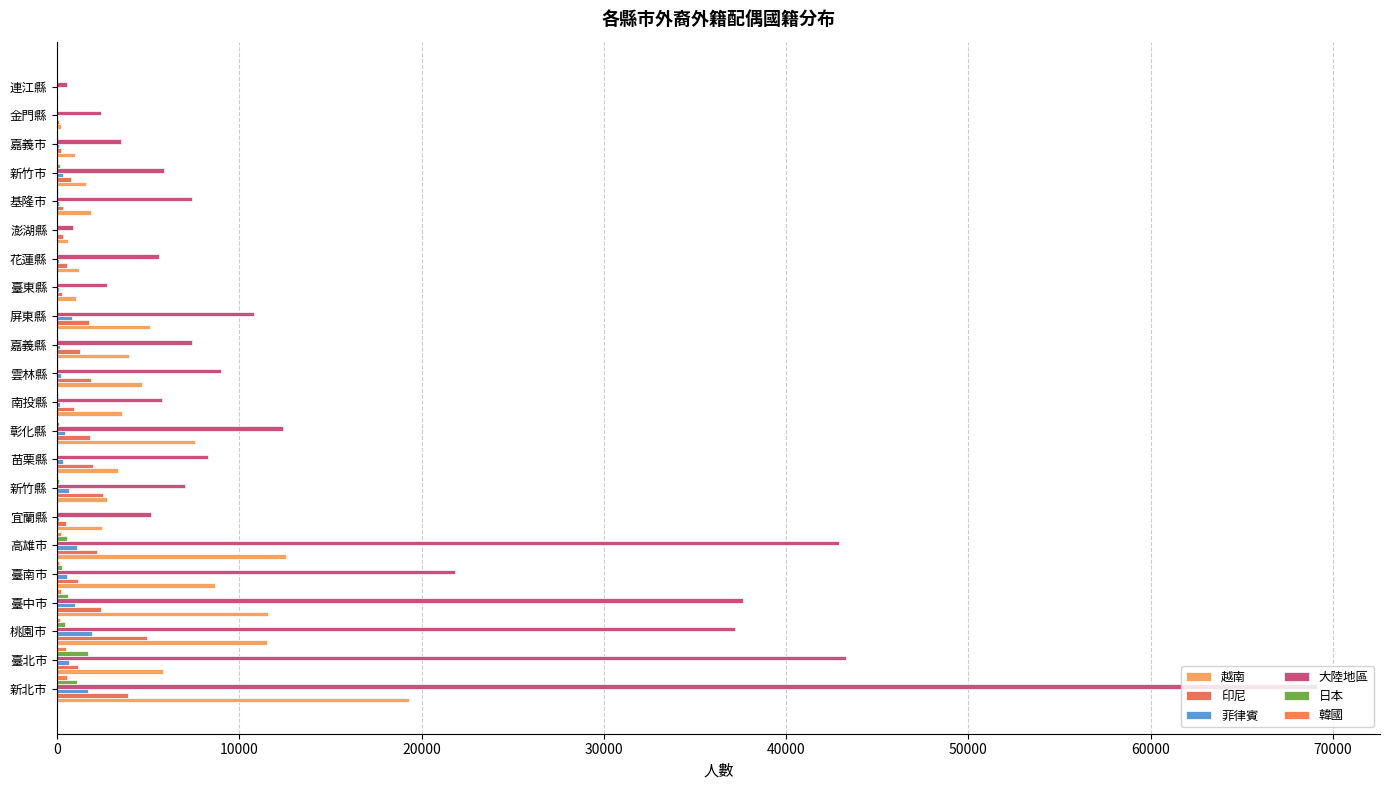

How many categories are shown in the chart?

22